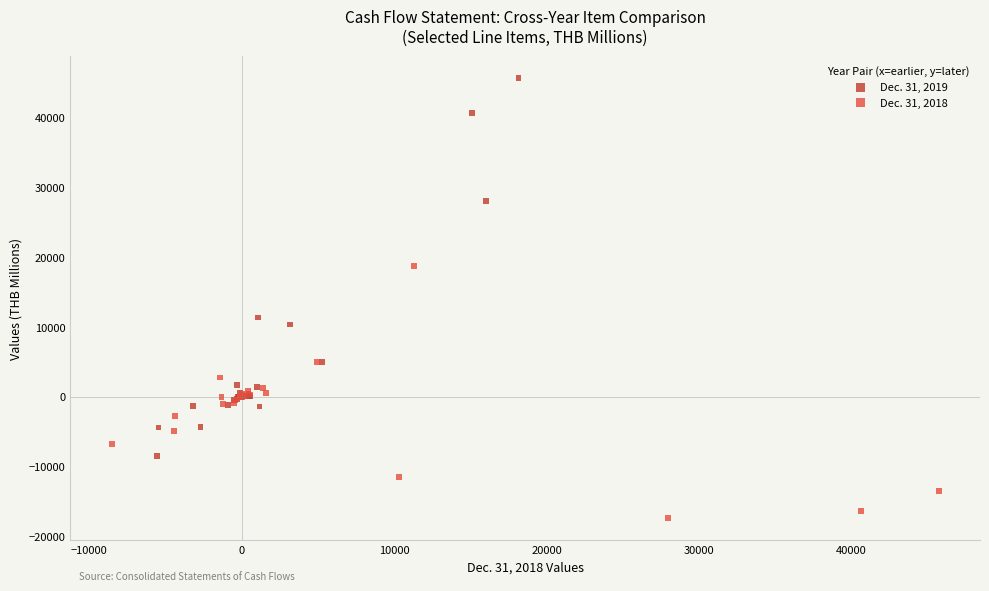

Which series reaches the minimum Y coordinate?

Dec. 31, 2018